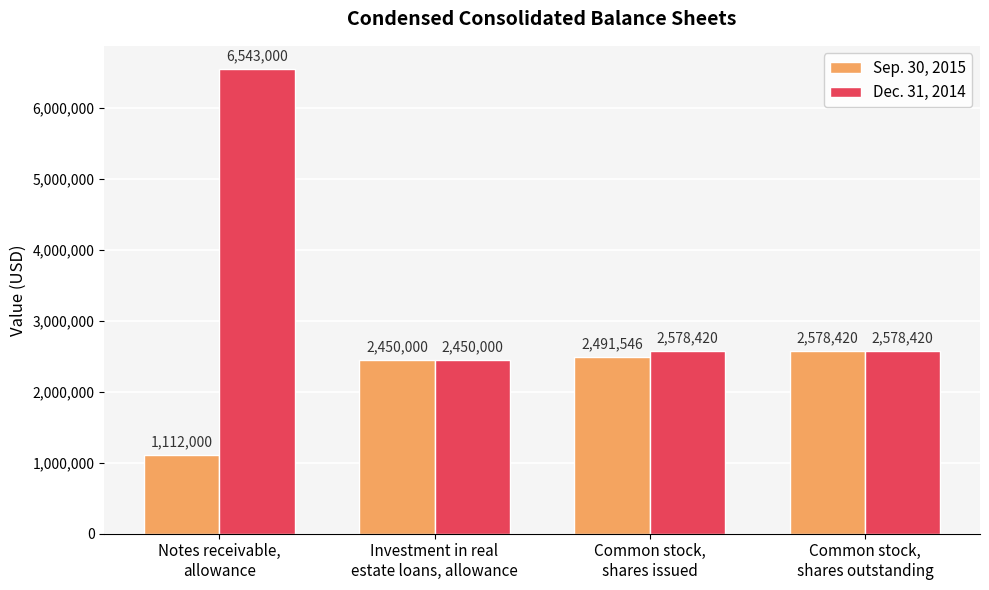

Is it true that Dec. 31, 2014 equals 6543000 at Notes receivable,
allowance?

True